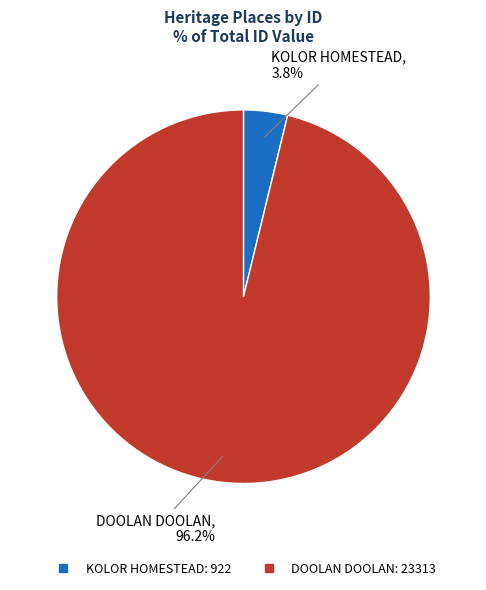

Do DOOLAN DOOLAN and KOLOR HOMESTEAD together represent more than half of the pie?

Yes